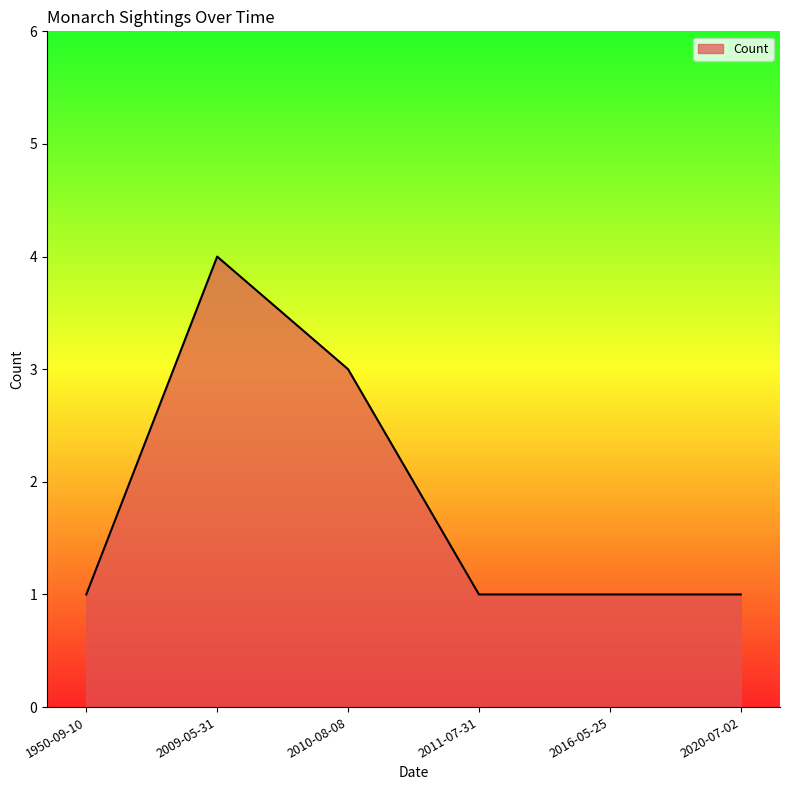

At which category does the data reach its first local peak?

2009-05-31